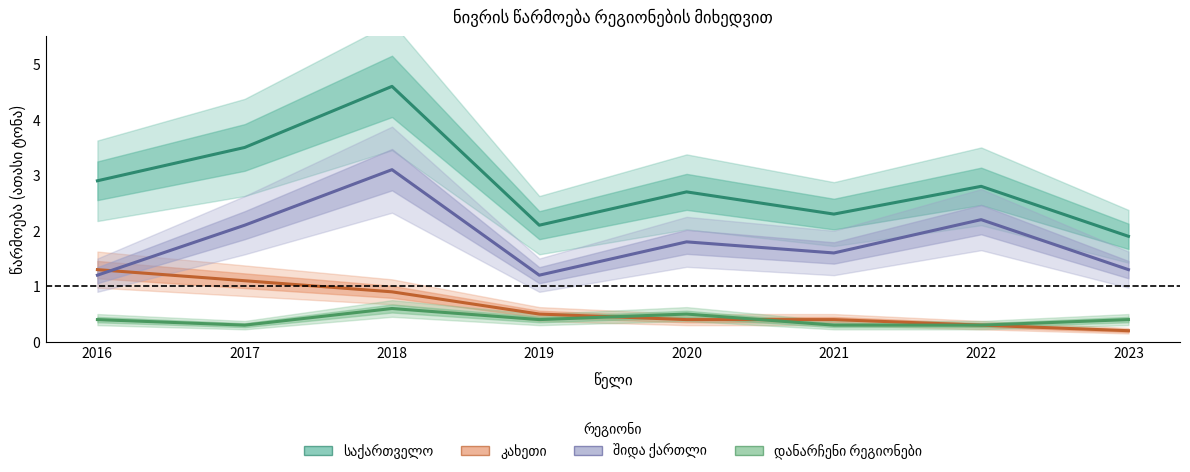

What is the value of the შიდა ქართლი point at the 1st from the left?

1.2